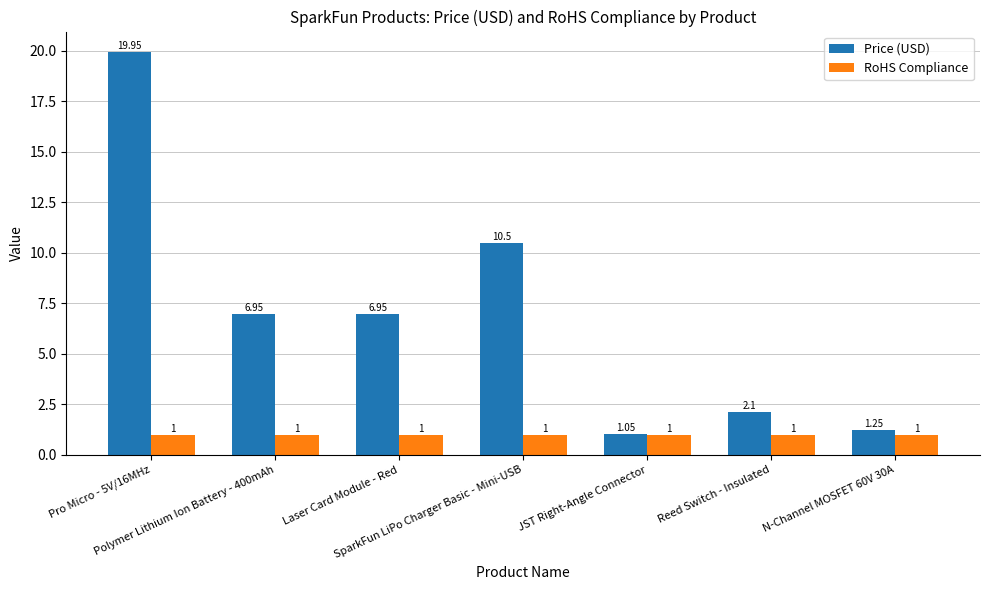

Which series has the widest spread of values?

Price (USD)